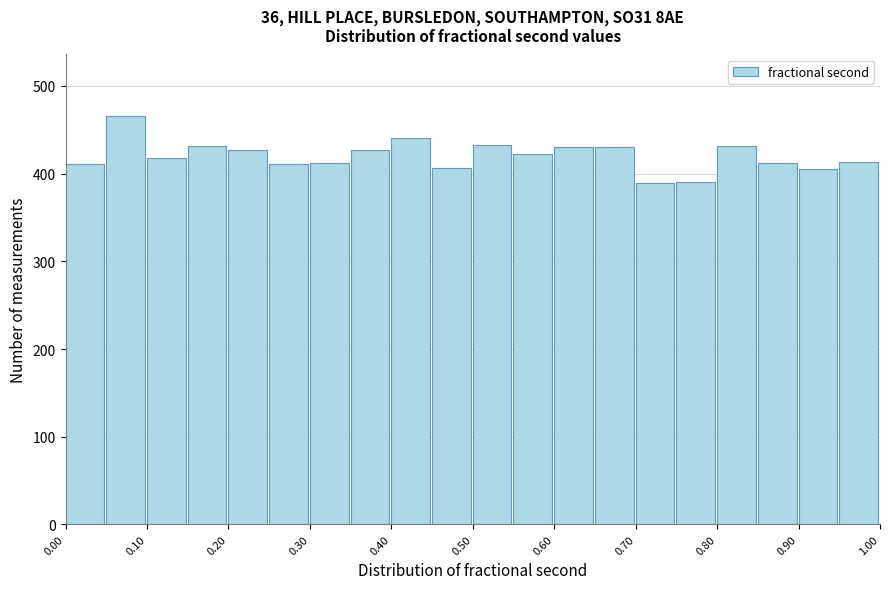

Reading left to right, transcribe this chart: for each bar, give the range it covers on the x-axis and its height. The values are not printed on the chart, so give them approximately, as read against the axis.

0.00 to 0.05: 410
0.05 to 0.10: 470
0.10 to 0.15: 420
0.15 to 0.20: 430
0.20 to 0.25: 430
0.25 to 0.30: 410
0.30 to 0.35: 410
0.35 to 0.40: 430
0.40 to 0.45: 440
0.45 to 0.50: 410
0.50 to 0.55: 430
0.55 to 0.60: 420
0.60 to 0.65: 430
0.65 to 0.70: 430
0.70 to 0.75: 390
0.75 to 0.80: 390
0.80 to 0.85: 430
0.85 to 0.90: 410
0.90 to 0.95: 410
0.95 to 1.00: 410